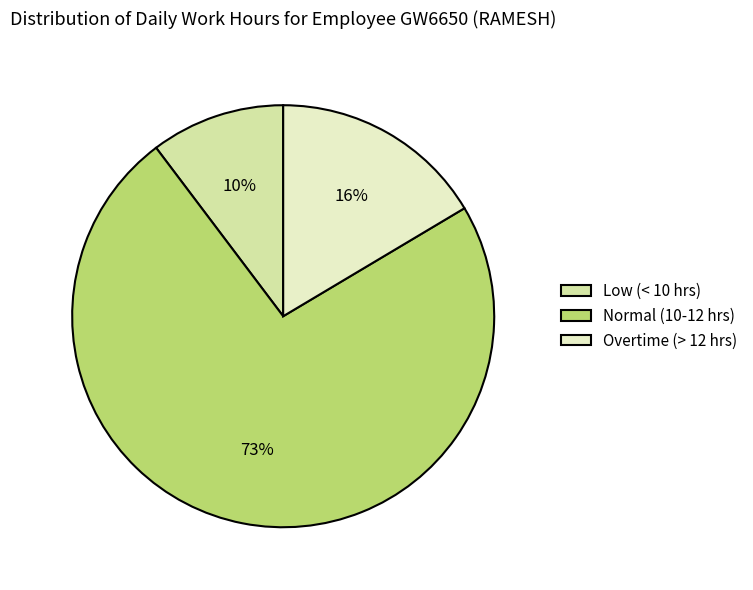

Is Normal (10-12 hrs) the majority of the pie?

Yes